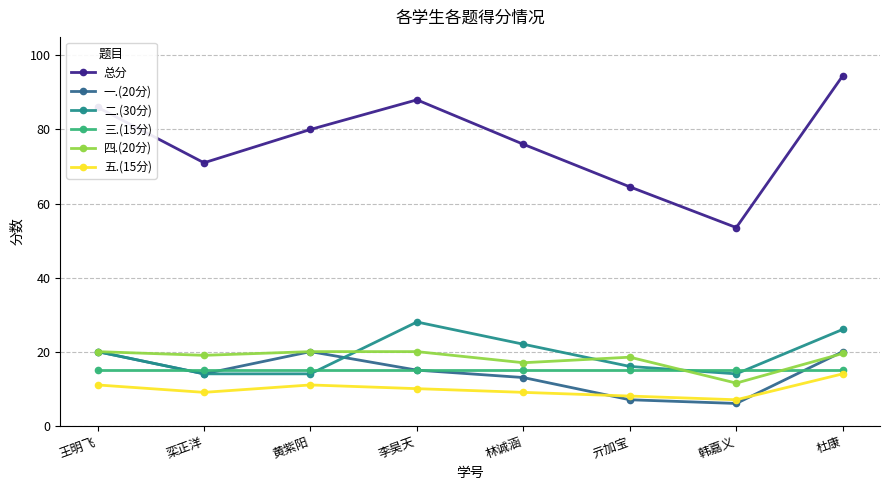

What is the difference between the highest and lowest values at 亓加宝?

57.5